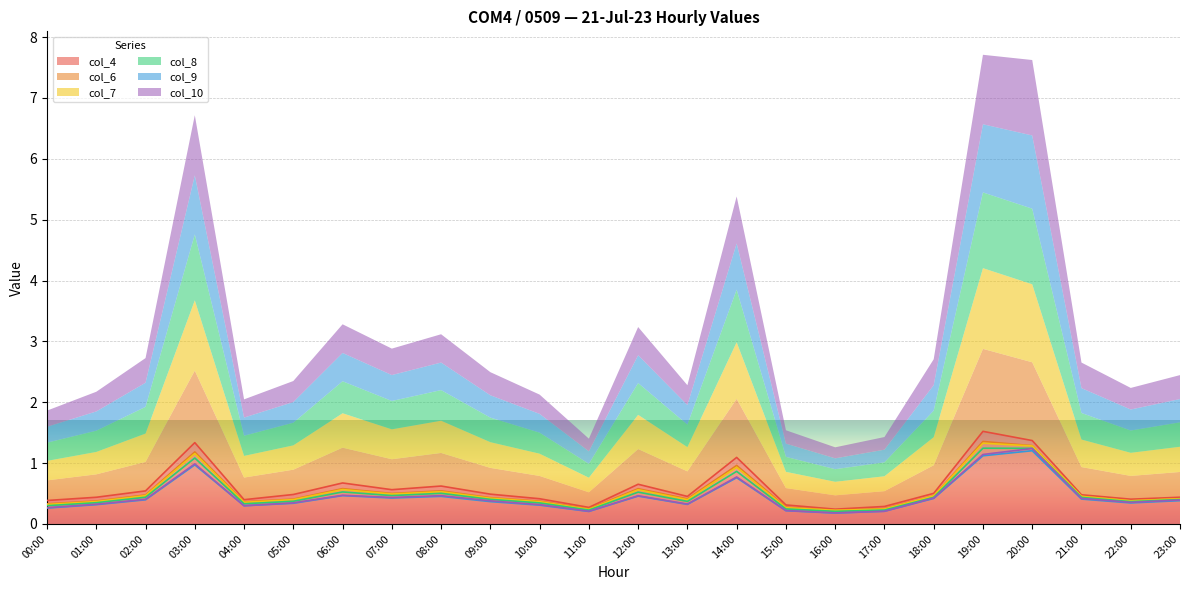

Count the number of categories in the chart.

24